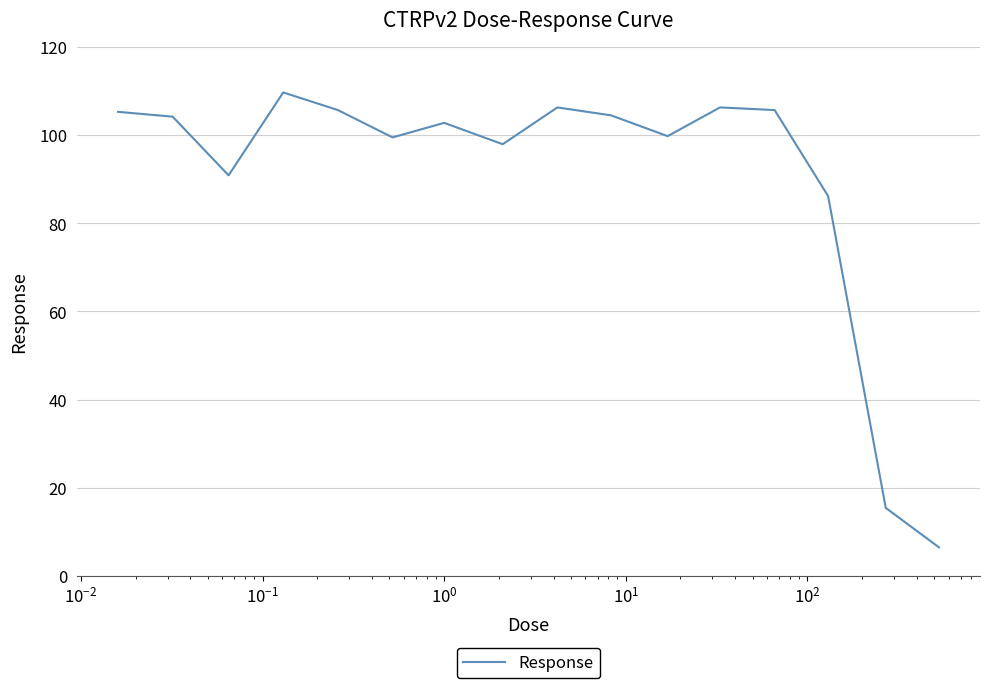

What is the greatest value displayed?

109.7